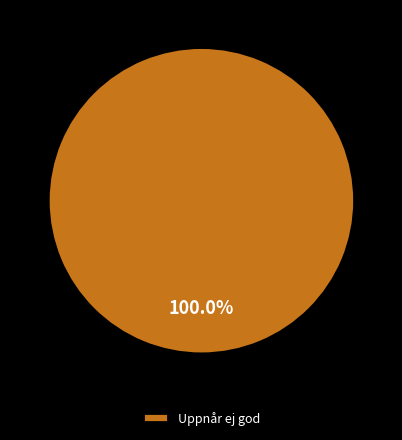

How many slices are in this pie chart?

1